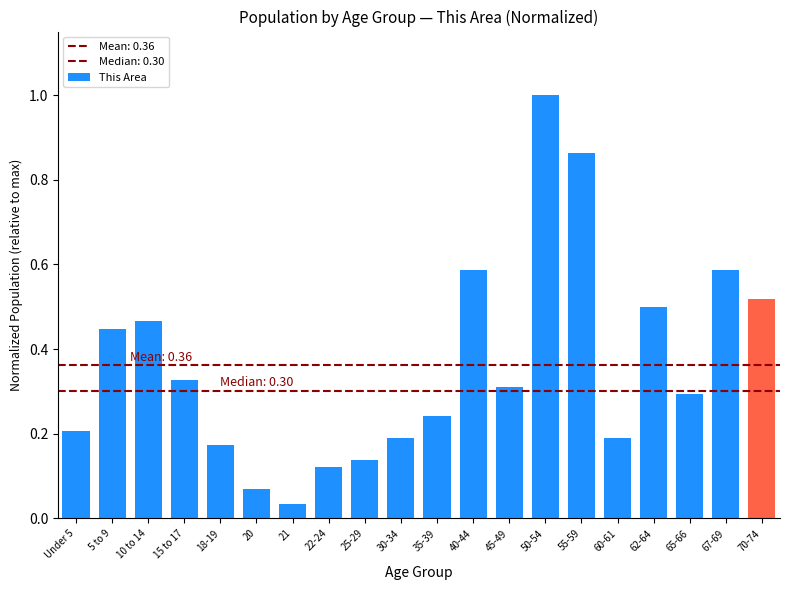

At which label is the value closest to 0?

21